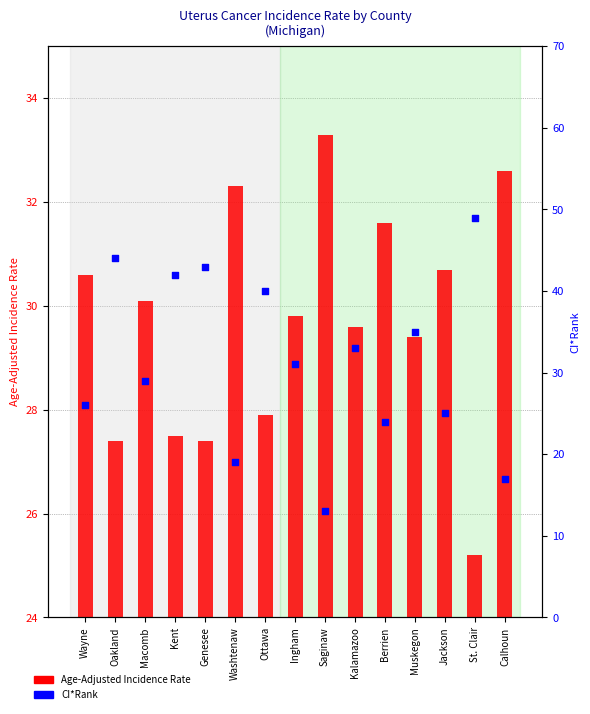

Which series contains the highest Y value?

CI*Rank